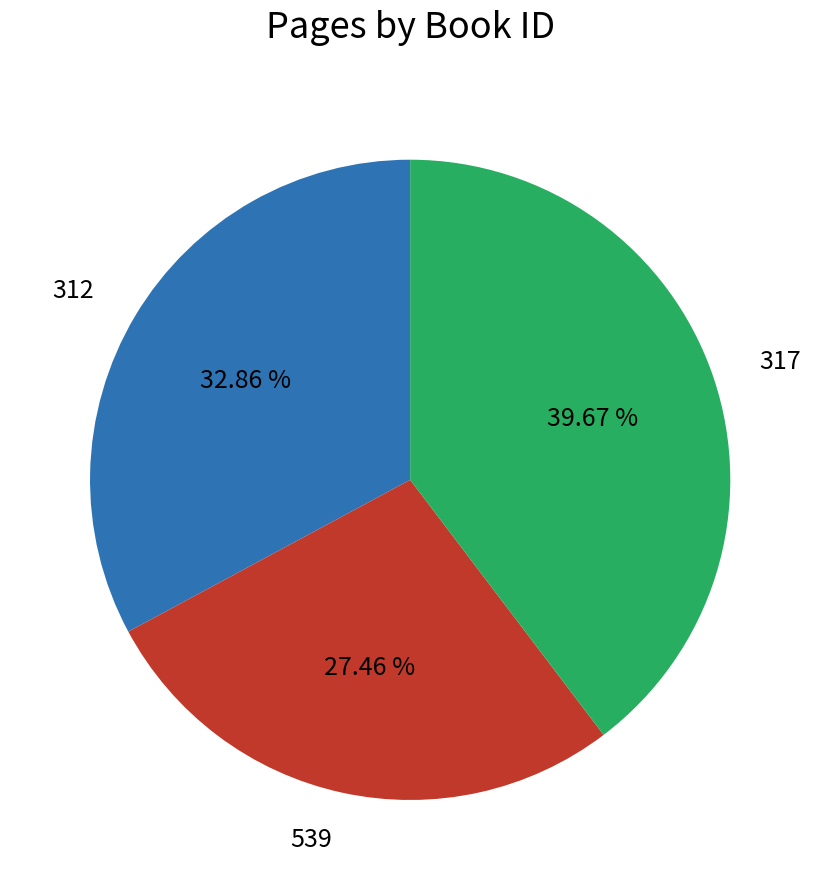

How many slices are in this pie chart?

3